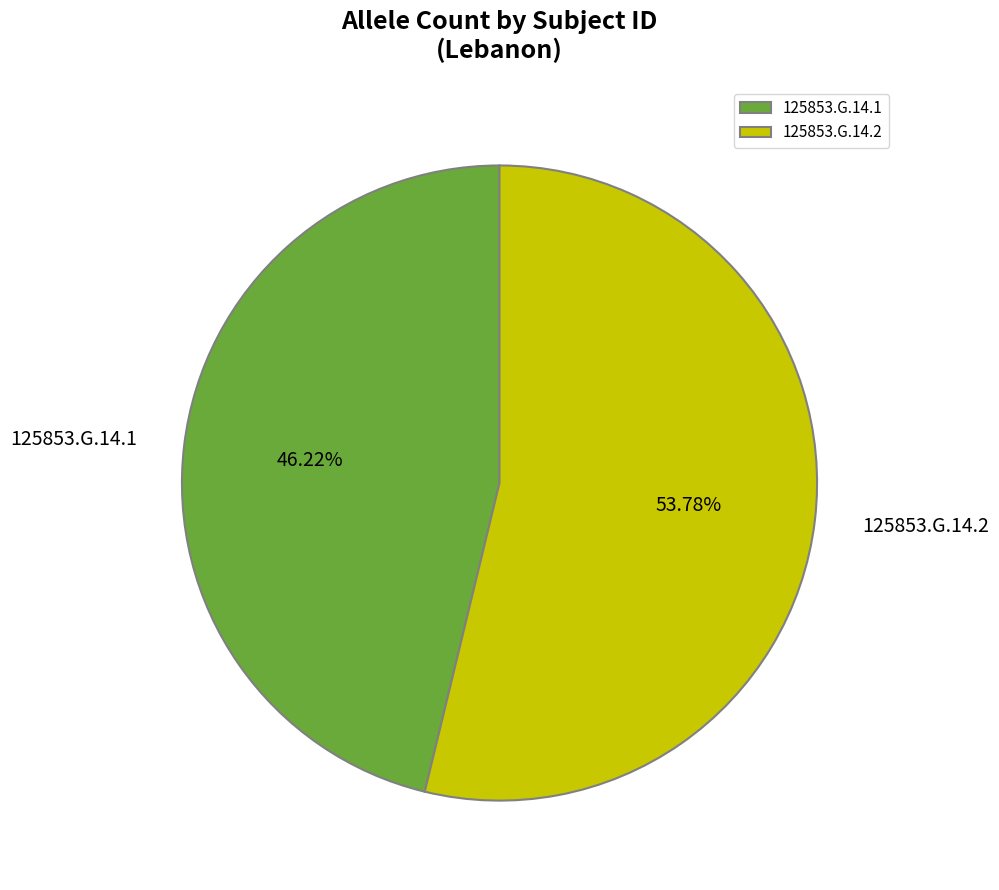

Which slice is the smallest?

125853.G.14.1